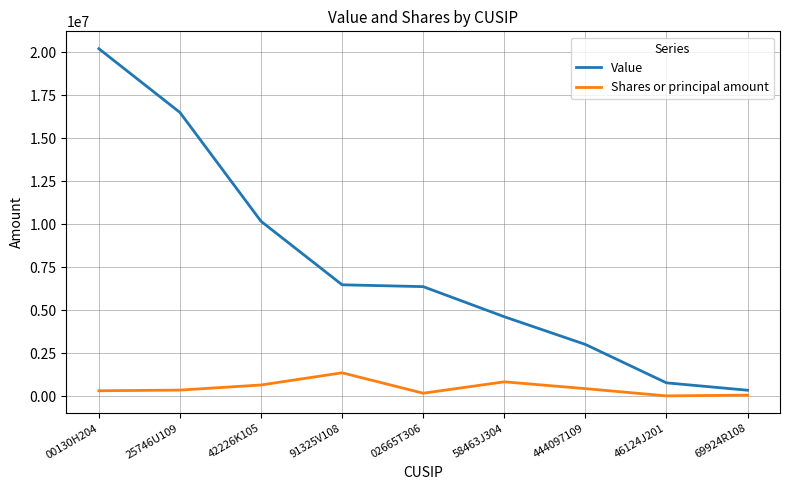

What is the sum of all Shares or principal amount values?

4347903